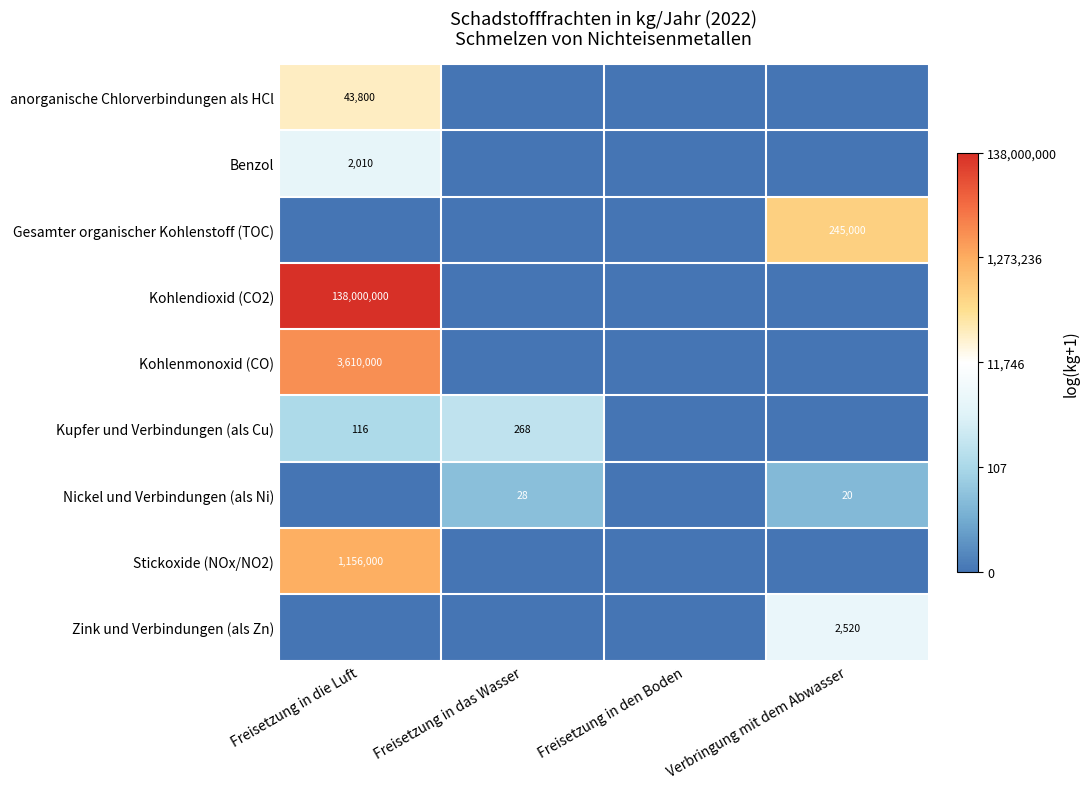

Is it true that anorganische Chlorverbindungen als HCl equals 57966 at Freisetzung in die Luft?

False